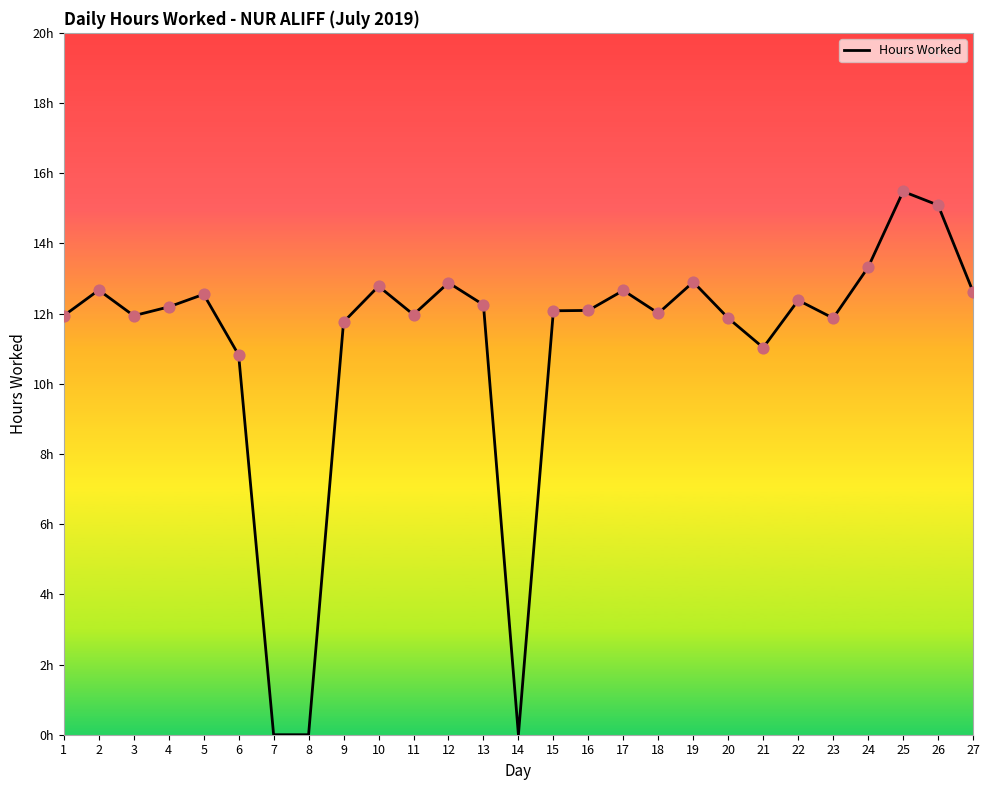

What is the ratio of the value at 18 to the value at 12?

0.9